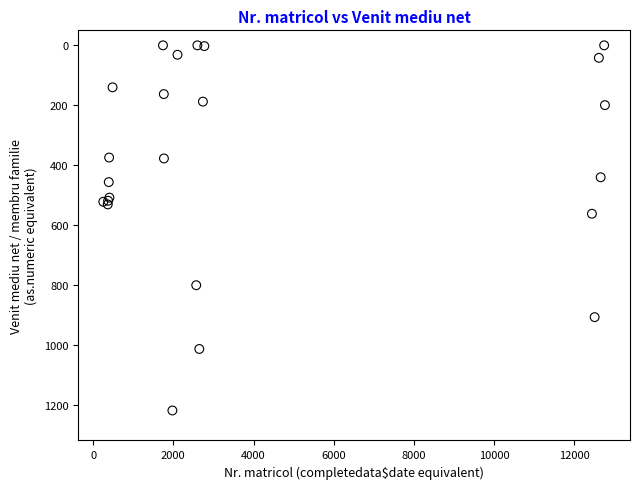

What Y value in the scatter plot is closest to 608?

561.6